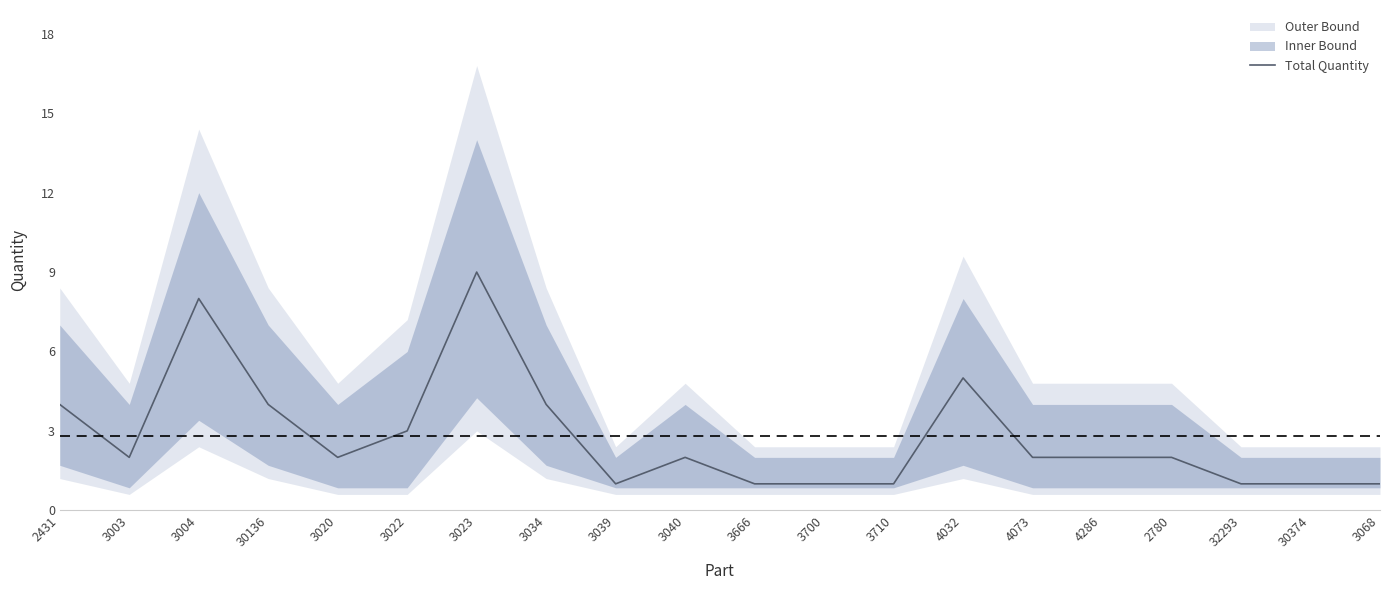

Count the number of values greater than 2.

7